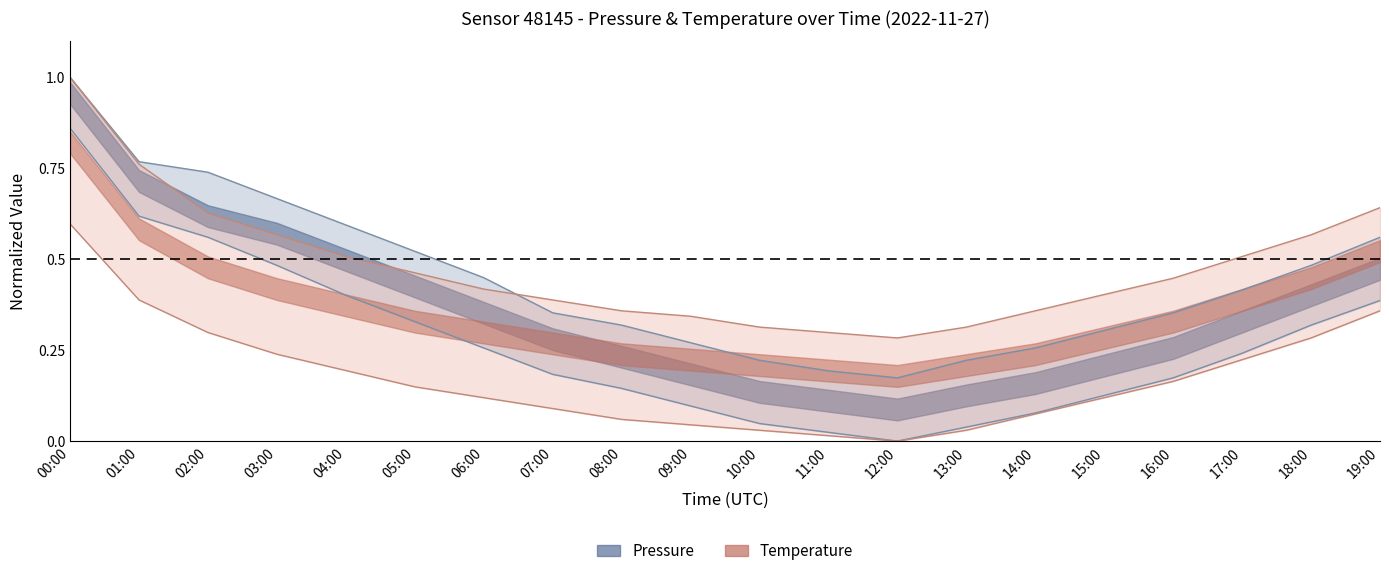

The value of pressure_upper at 11:00 is 0.3. True or false?

False